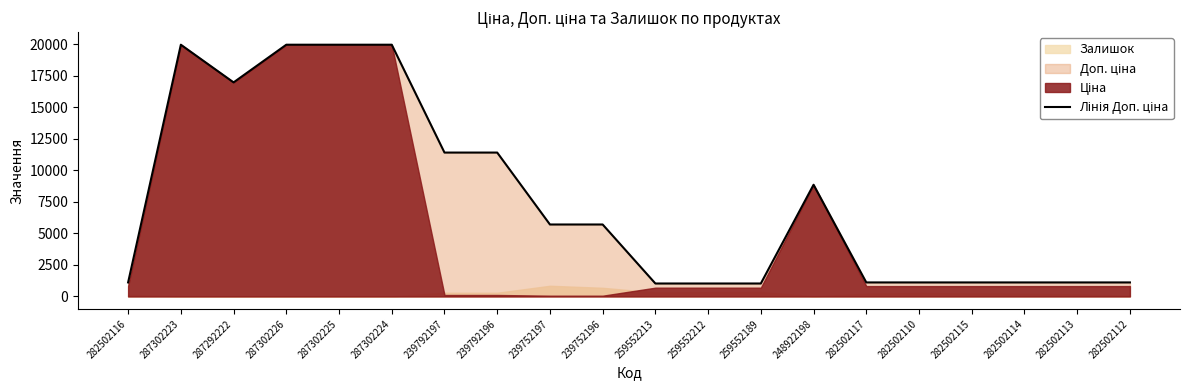

The chart shows a value of 1109.2 at 282502110. True or false?

True